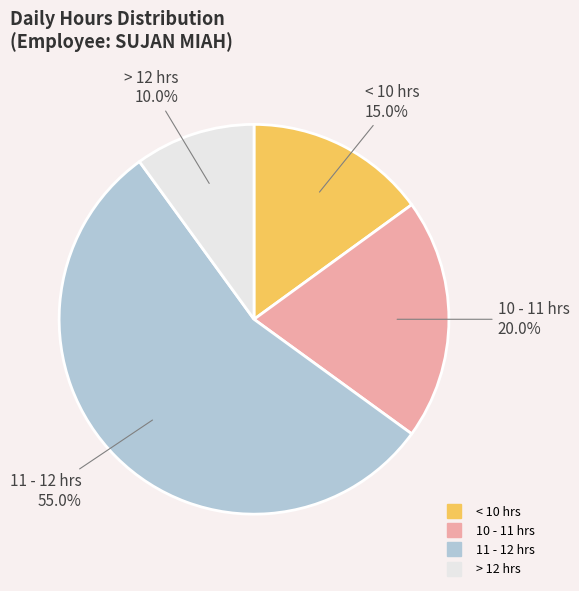

How many slices are in this pie chart?

4